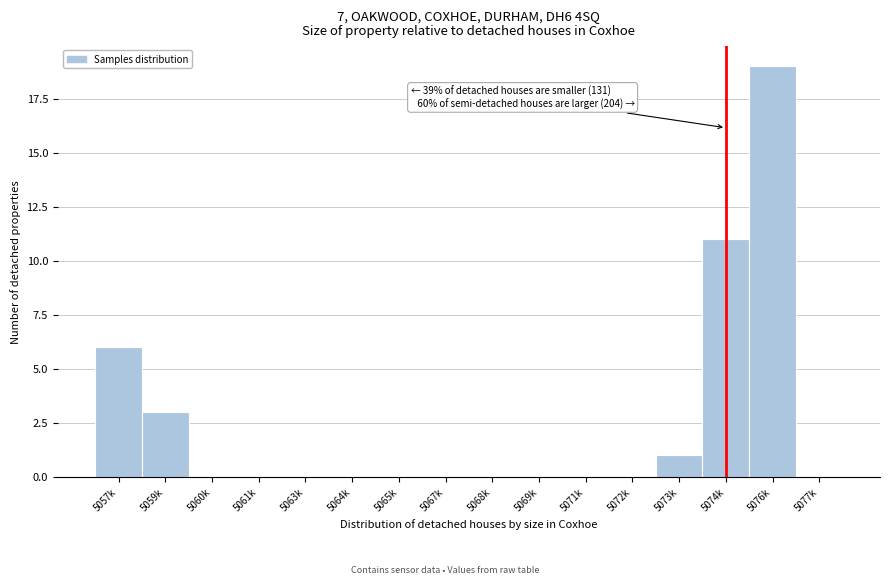

Reading left to right, extract all data points from this chart.

5057k=6	5059k=3	5060k=0	5061k=0	5063k=0	5064k=0	5065k=0	5067k=0	5068k=0	5069k=0	5071k=0	5072k=0	5073k=1	5074k=11	5076k=19	5077k=0